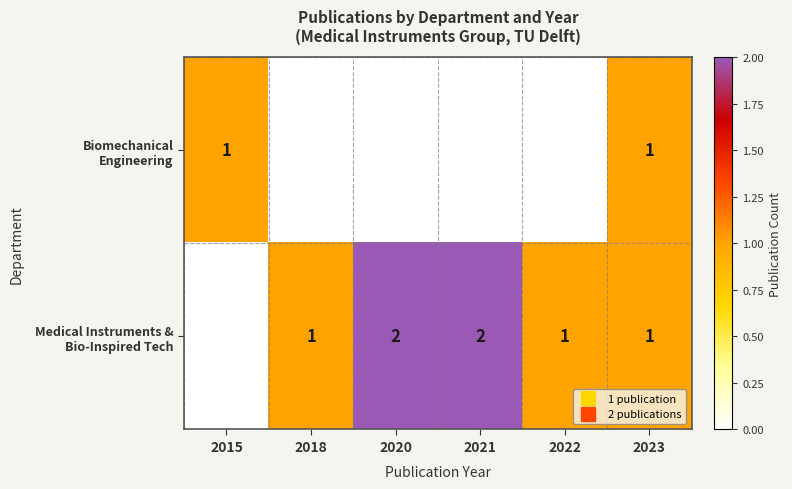

Count the number of data series in this chart.

2